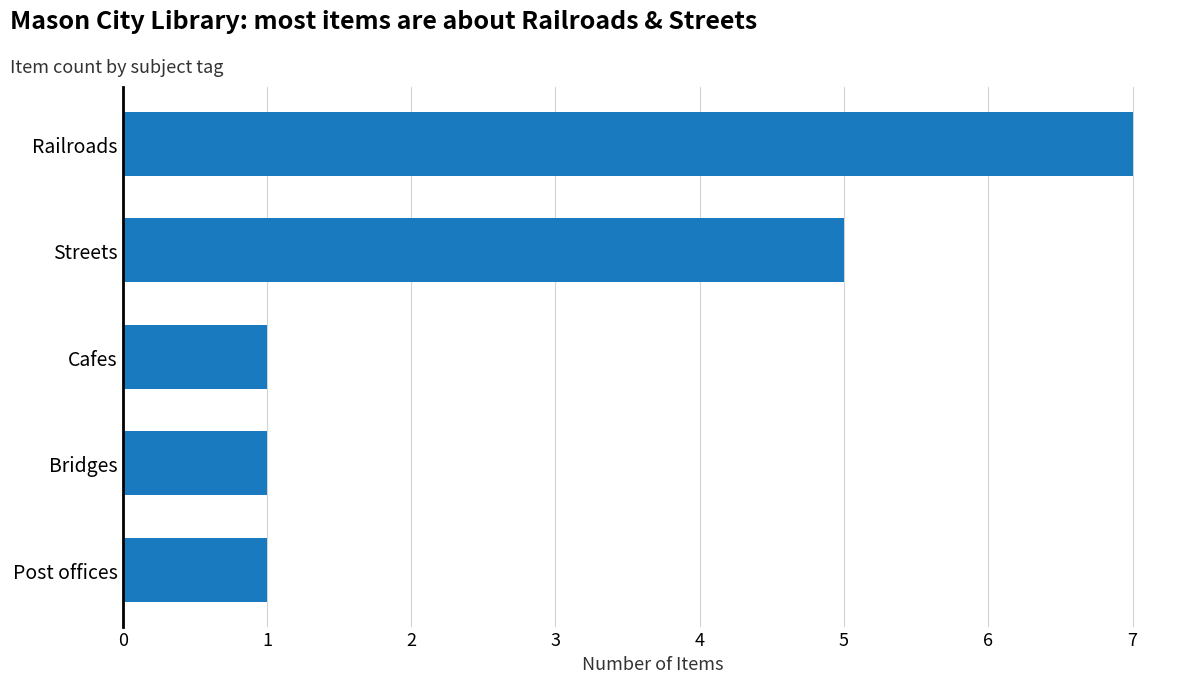

Are the bars grouped side by side (vs. stacked)?

No